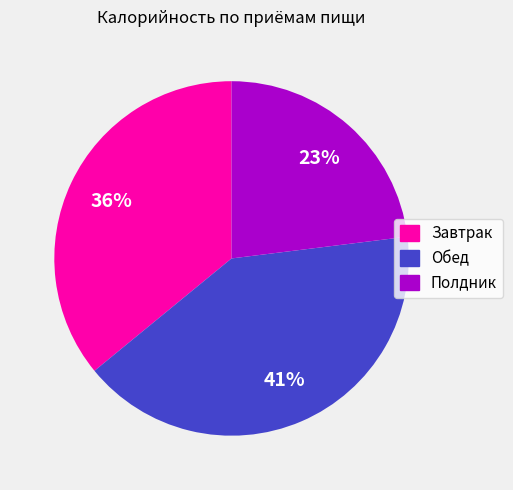

To the nearest percent, what portion does Полдник represent?

23%